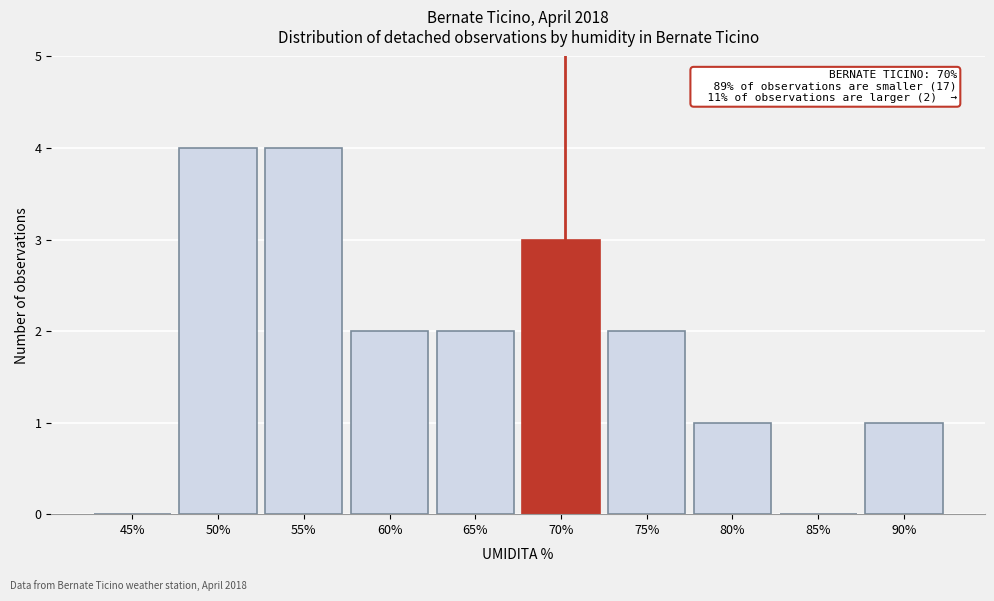

Reading left to right, extract all data points from this chart.

45%=0	50%=4	55%=4	60%=2	65%=2	70%=3	75%=2	80%=1	85%=0	90%=1